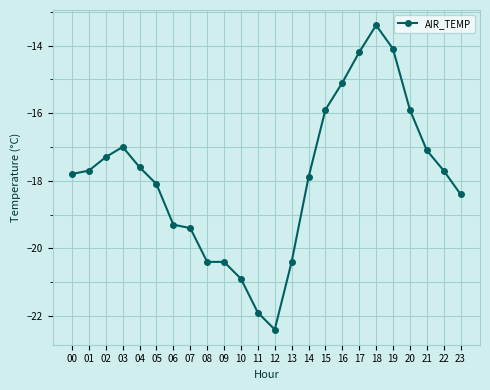

What is the approximate value at 23?

-18.4